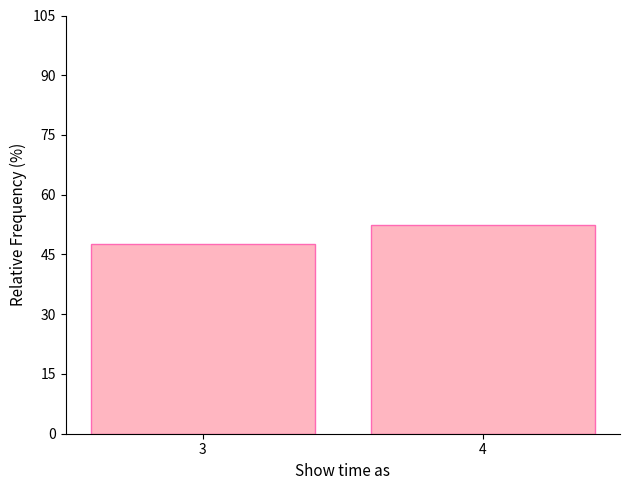

Reading left to right, what are all the values shown in this chart?

47.6	52.4